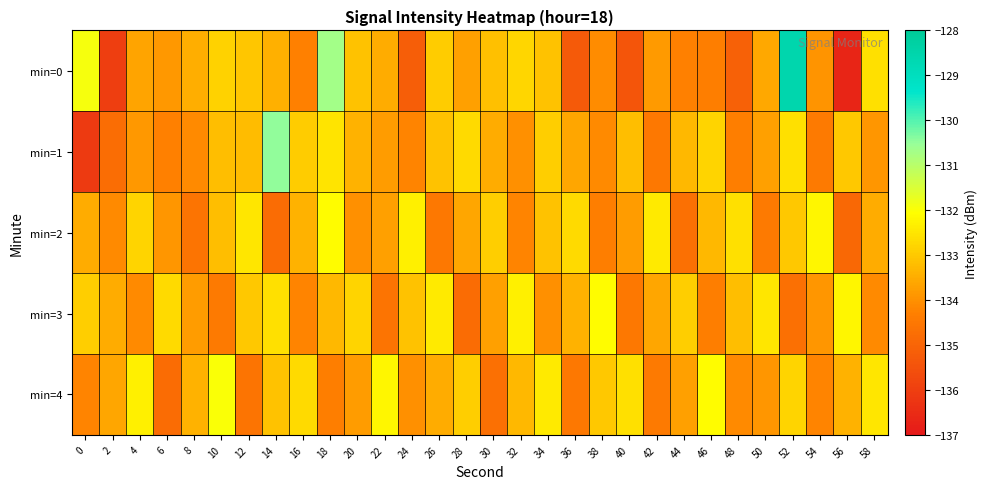

Reading left to right, extract all data points from this chart.

min=0: 0=-131.9	2=-136.0	4=-133.6	6=-133.8	8=-133.5	10=-132.8	12=-133.0	14=-133.4	16=-134.3	18=-130.7	20=-133.1	22=-133.5	24=-135.2	26=-132.9	28=-133.7	30=-133.2	32=-132.8	34=-133.1	36=-135.3	38=-134.1	40=-135.4	42=-133.8	44=-134.3	46=-134.3	48=-135.1	50=-133.6	52=-128.6	54=-133.9	56=-136.7	58=-132.6
min=1: 0=-136.1	2=-134.8	4=-133.8	6=-134.3	8=-134.1	10=-133.2	12=-133.2	14=-130.5	16=-132.9	18=-132.5	20=-133.4	22=-133.8	24=-134.2	26=-133.1	28=-132.7	30=-133.5	32=-134.0	34=-132.9	36=-133.6	38=-134.1	40=-133.2	42=-134.5	44=-133.3	46=-132.8	48=-134.3	50=-133.7	52=-132.6	54=-134.4	56=-133.0	58=-133.9
min=2: 0=-133.5	2=-134.1	4=-132.8	6=-133.9	8=-134.6	10=-133.2	12=-132.5	14=-134.8	16=-133.4	18=-132.1	20=-134.0	22=-133.7	24=-132.3	26=-134.5	28=-133.6	30=-132.9	32=-134.2	34=-133.1	36=-132.7	38=-134.3	40=-133.8	42=-132.4	44=-134.7	46=-133.3	48=-132.6	50=-134.4	52=-133.0	54=-132.2	56=-134.9	58=-133.5
min=3: 0=-132.9	2=-133.5	4=-134.1	6=-132.7	8=-133.8	10=-134.4	12=-133.0	14=-132.6	16=-134.2	18=-133.3	20=-132.8	22=-134.6	24=-133.1	26=-132.4	28=-134.8	30=-133.7	32=-132.3	34=-134.0	36=-133.4	38=-132.1	40=-134.5	42=-133.6	44=-132.9	46=-134.3	48=-133.2	50=-132.5	52=-134.7	54=-133.9	56=-132.2	58=-134.1
min=4: 0=-134.2	2=-133.6	4=-132.3	6=-134.8	8=-133.4	10=-132.0	12=-134.6	14=-133.1	16=-132.7	18=-134.3	20=-133.8	22=-132.2	24=-134.0	26=-133.5	28=-132.9	30=-134.7	32=-133.3	34=-132.4	36=-134.5	38=-133.0	40=-132.6	42=-134.4	44=-133.7	46=-132.1	48=-134.1	50=-133.9	52=-132.8	54=-134.2	56=-133.4	58=-132.5